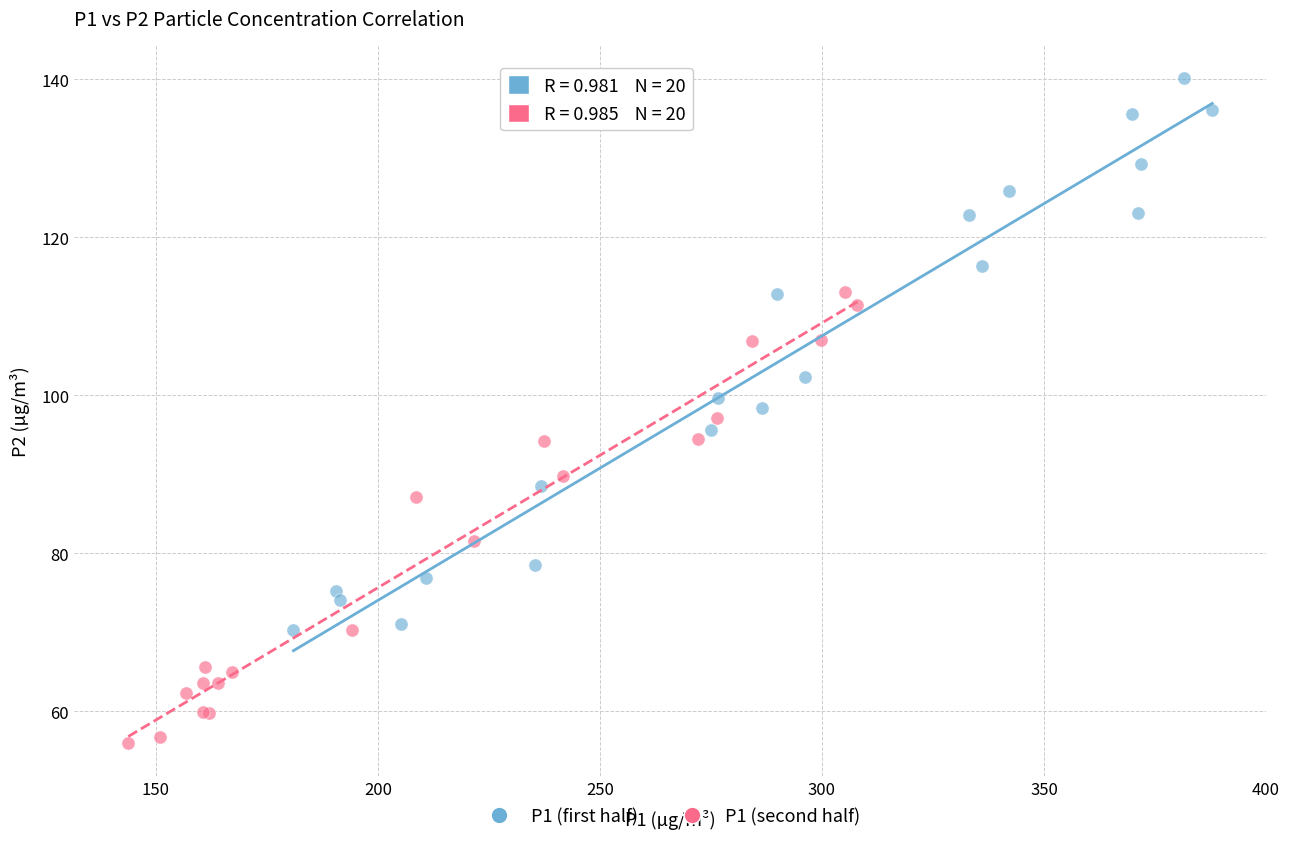

Which series reaches the maximum Y coordinate?

P1 (first half)